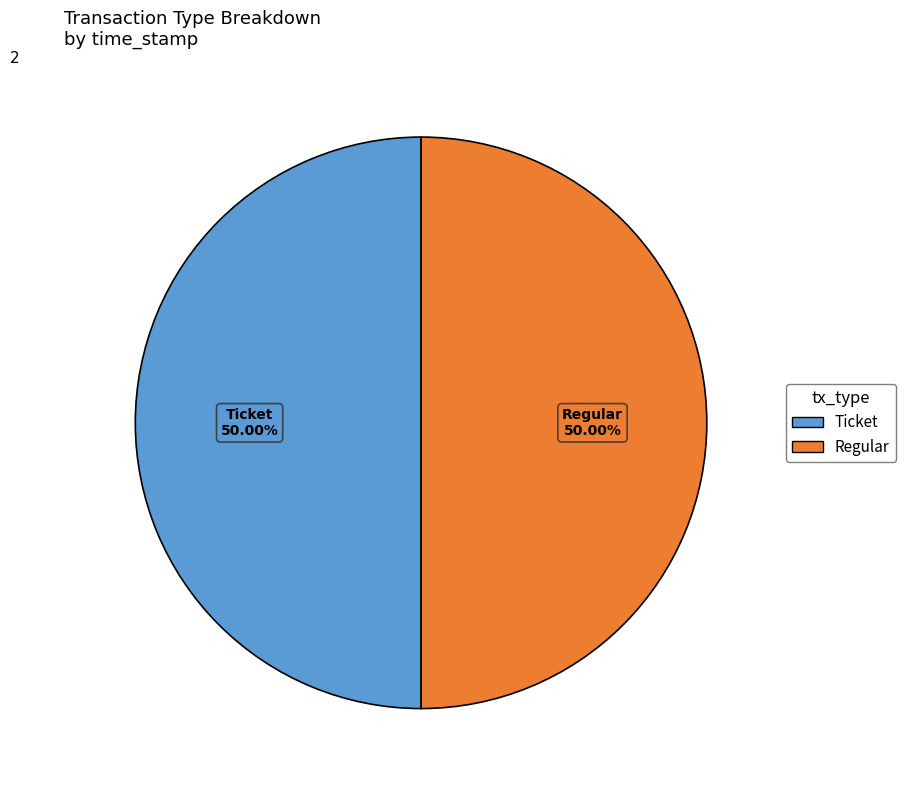

How many slices are in this pie chart?

2